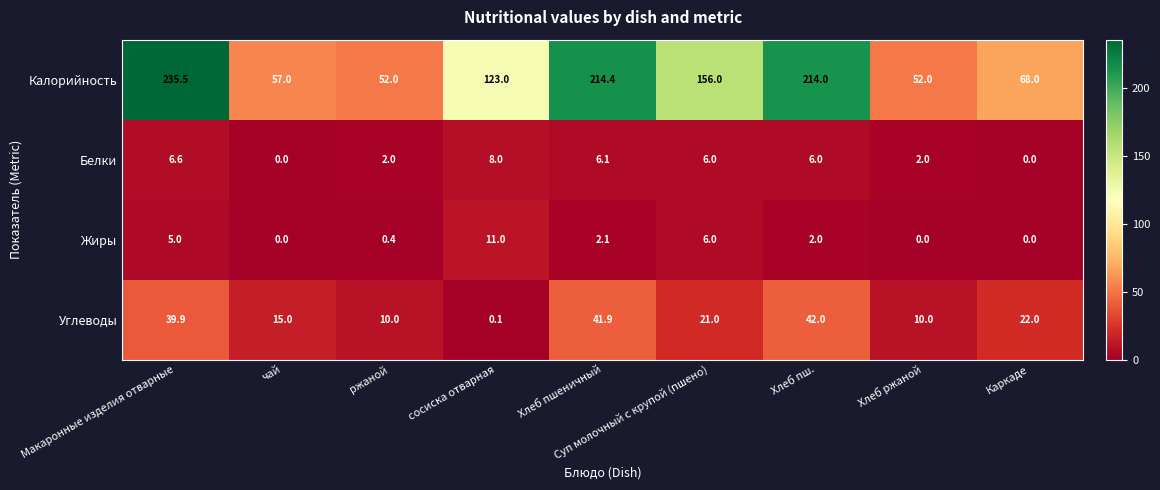

Is it true that Жиры equals 11.0 at сосиска отварная?

True